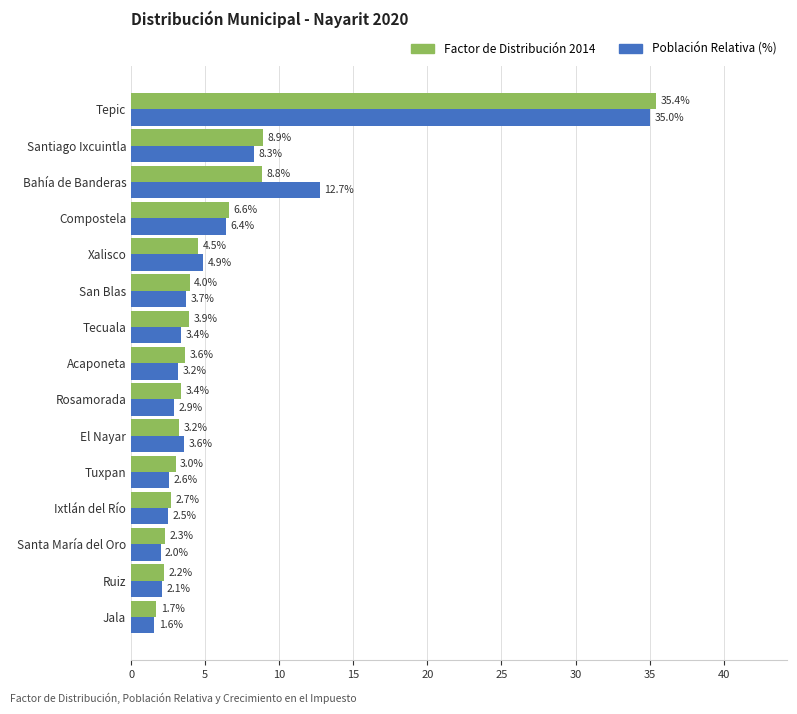

What is the difference between the highest and lowest values at Santa María del Oro?

0.3